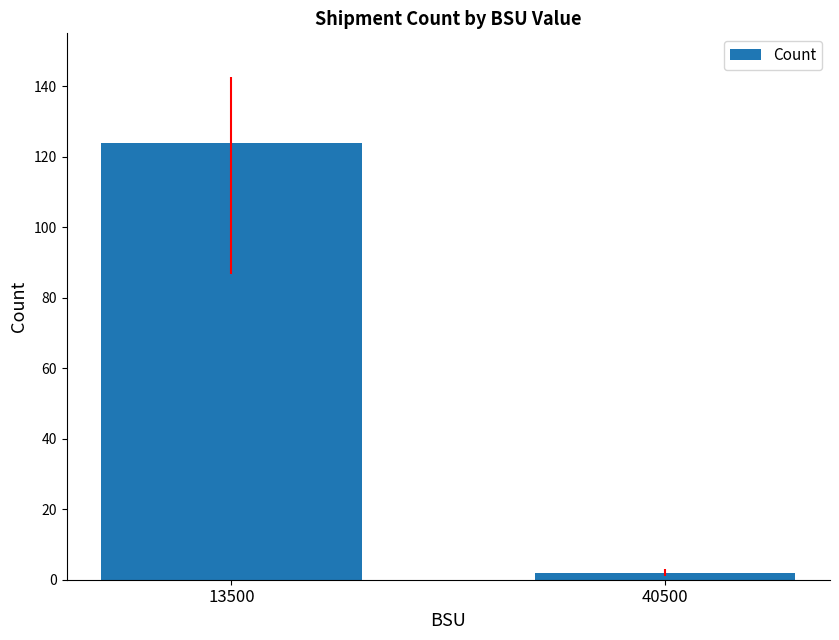

What is the maximum value shown in the chart?

124